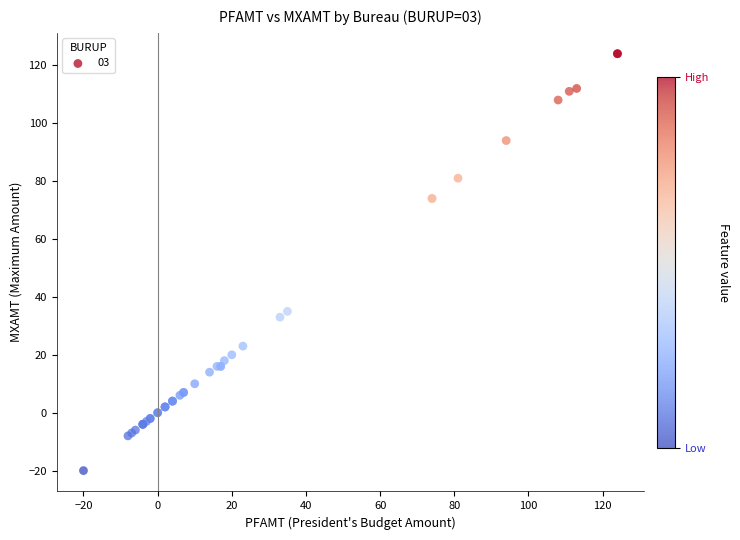

What Y value in the scatter plot is closest to 52?

35